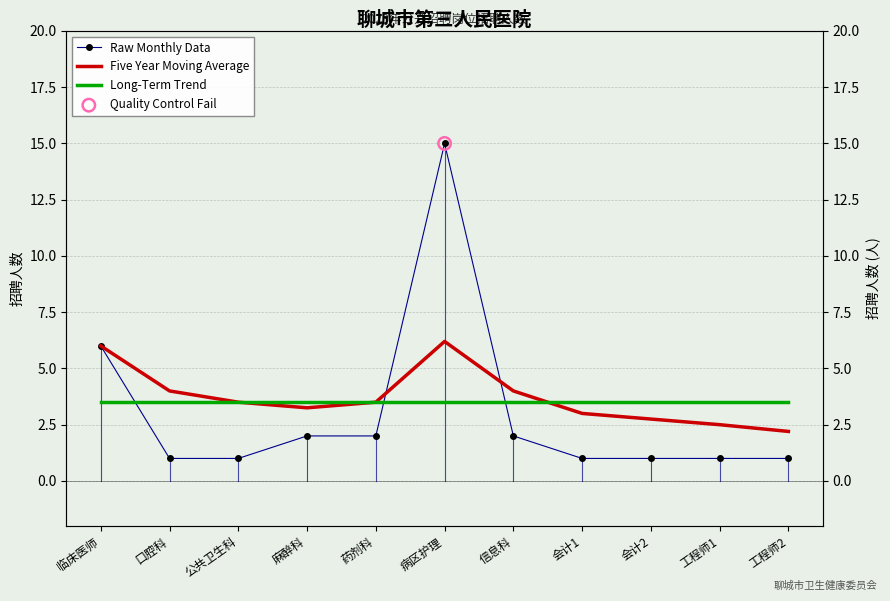

At how many categories does at least one series exceed 14?

1